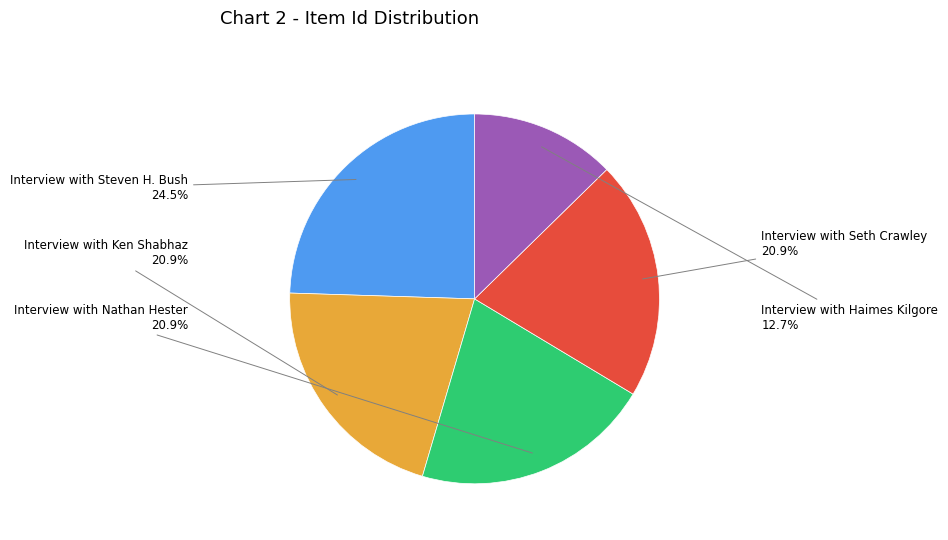

Does any single category account for the majority?

No